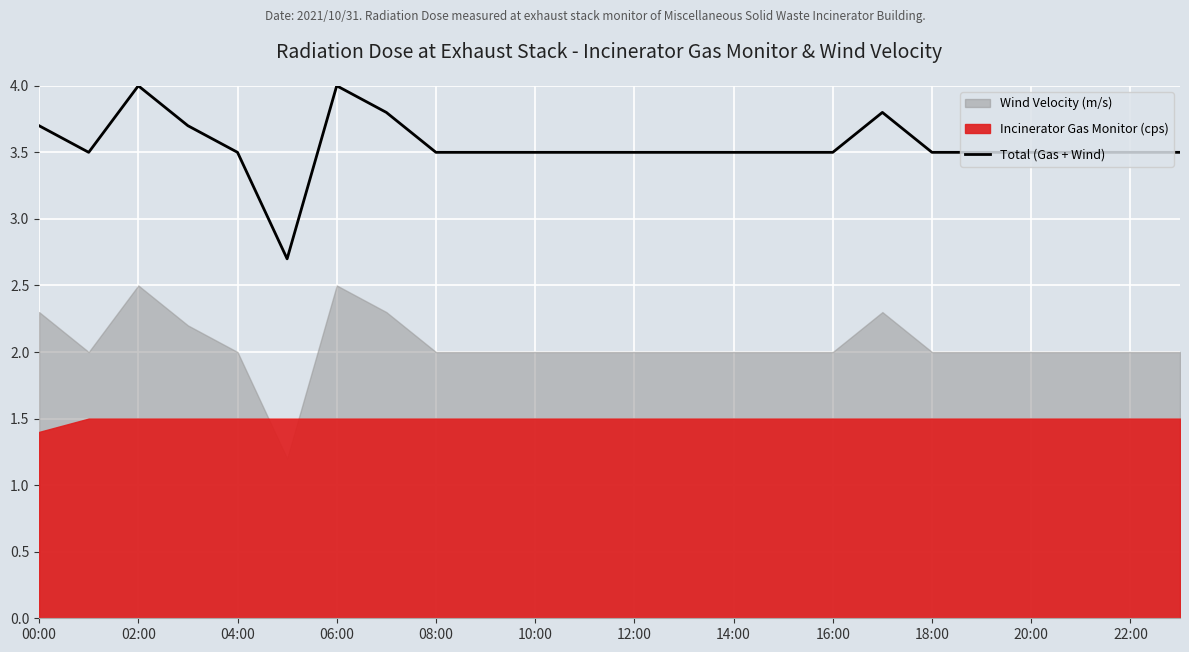

What is the sum of the values at 19 and 13?

7.0